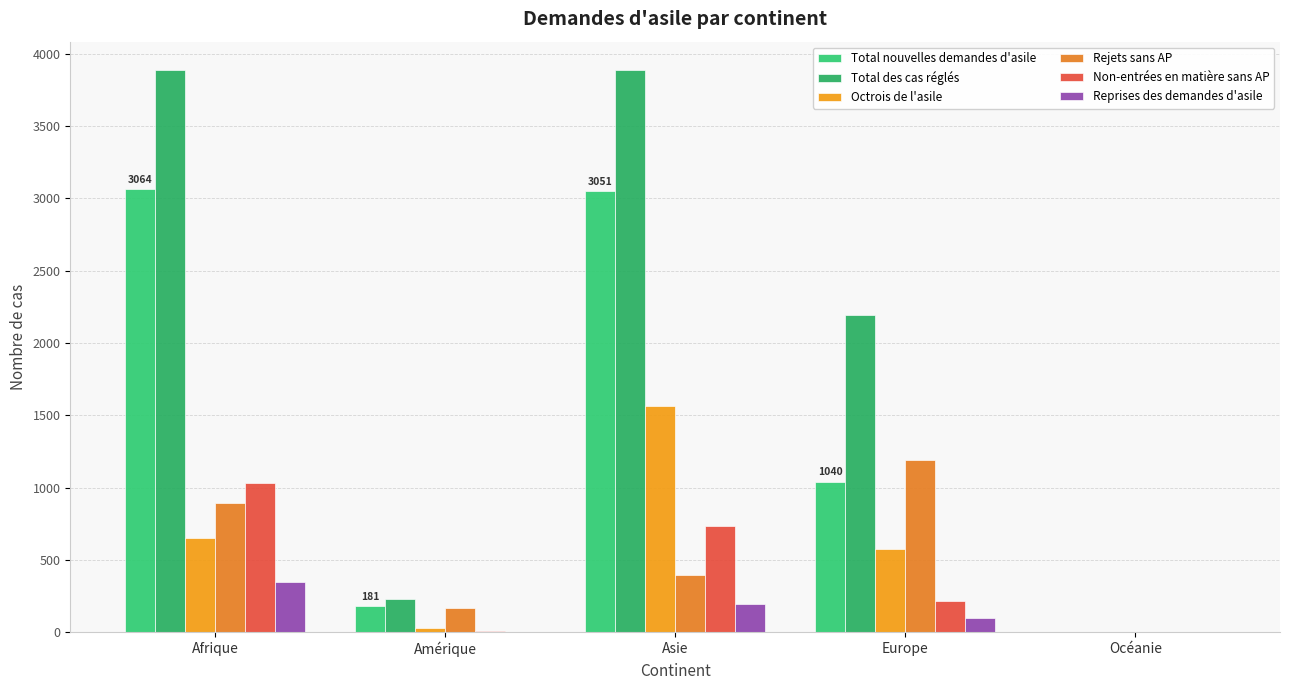

What is the label of the 4th bar from the right?

Amérique